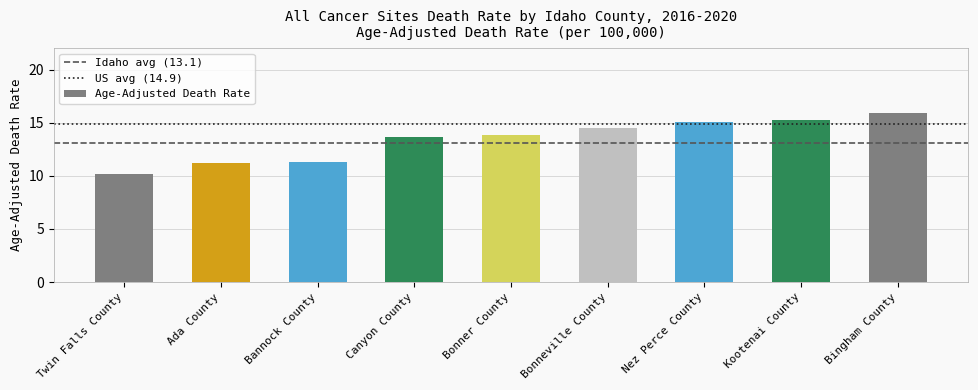

Which has a higher value, Canyon County or Bannock County?

Canyon County